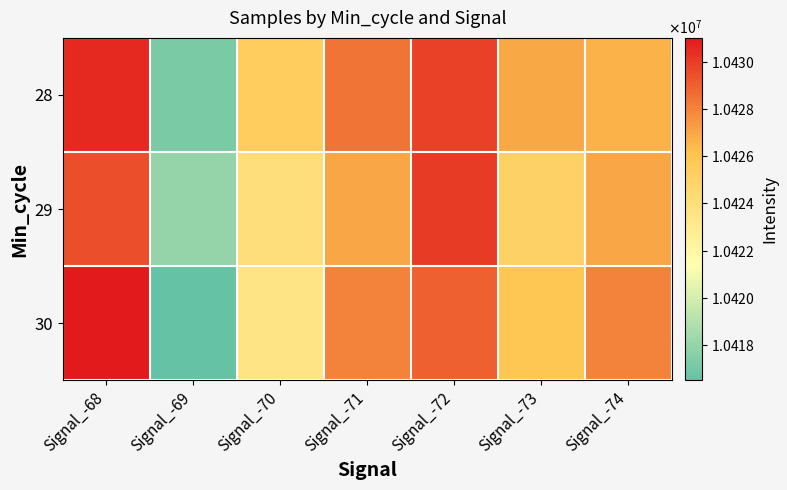

What is the spread (max minus min) of values at Signal_-70?

1912